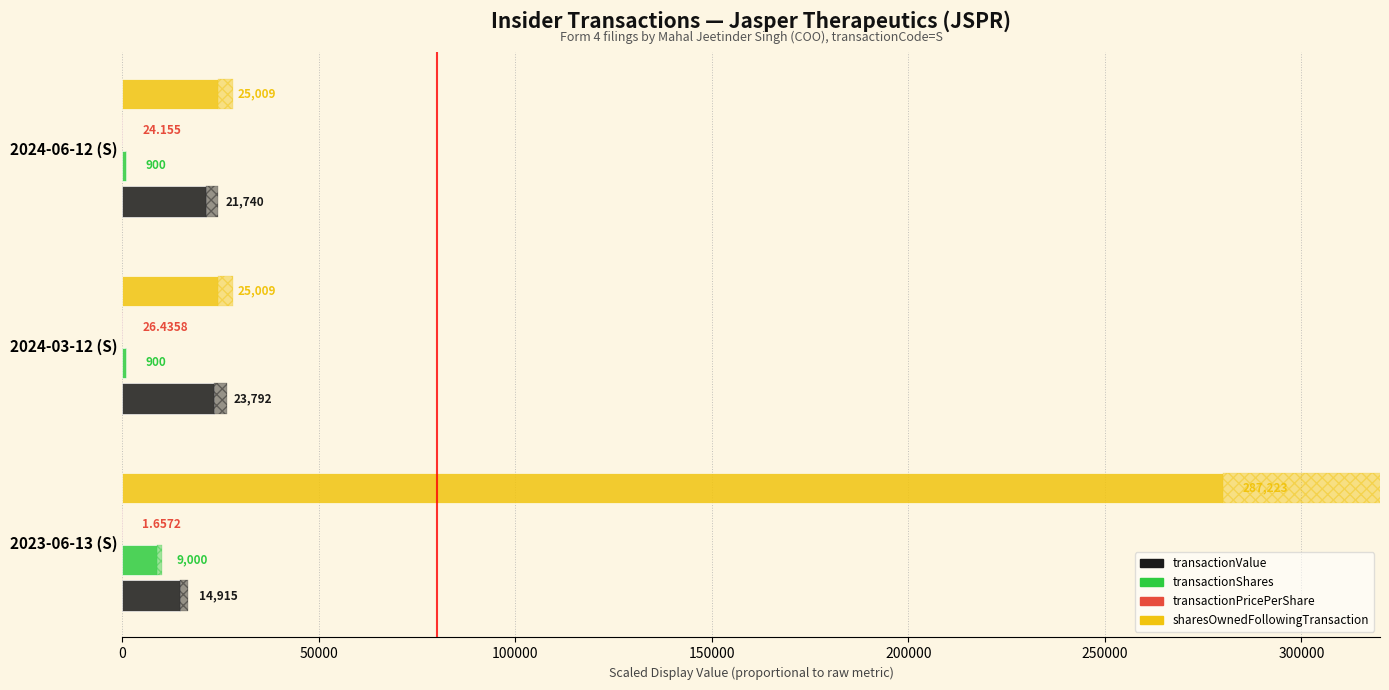

How many data points does each series have?

3